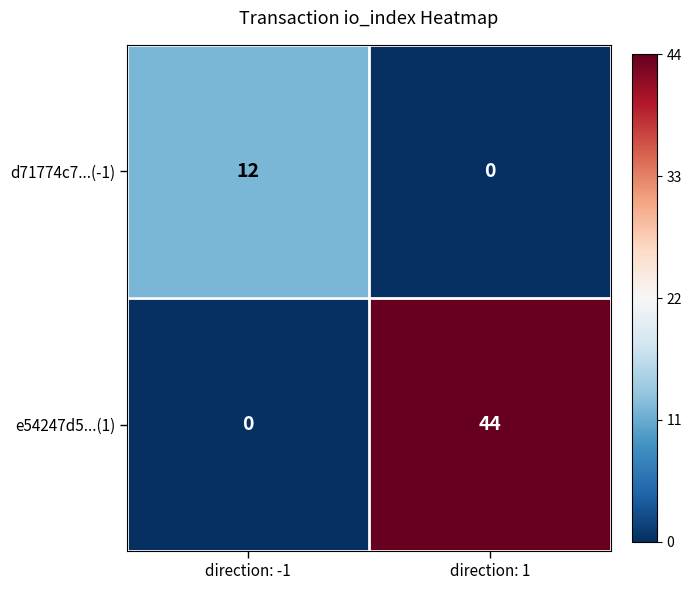

What is the spread (max minus min) of values at direction: 1?

44